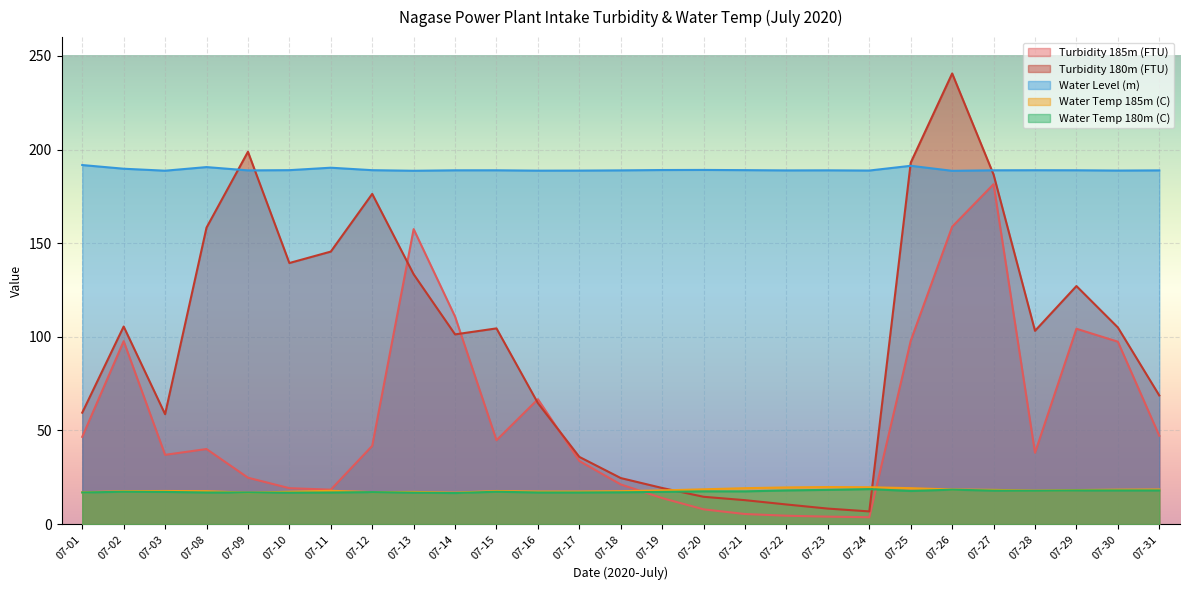

The value of Water Level (m) at 07-12 is 189.0. True or false?

True